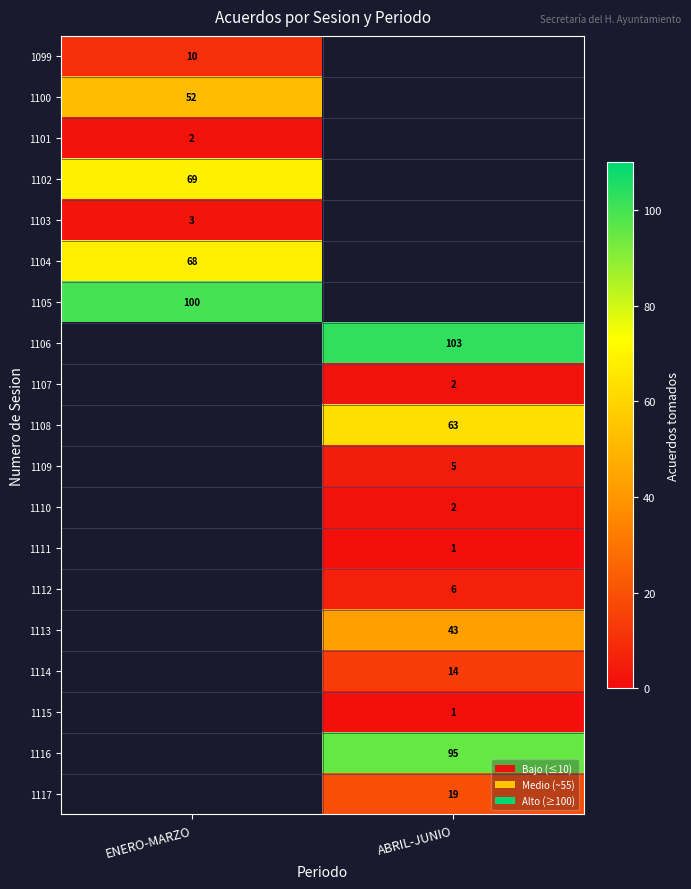

The value of 1100 at ENERO-MARZO is 52. True or false?

True